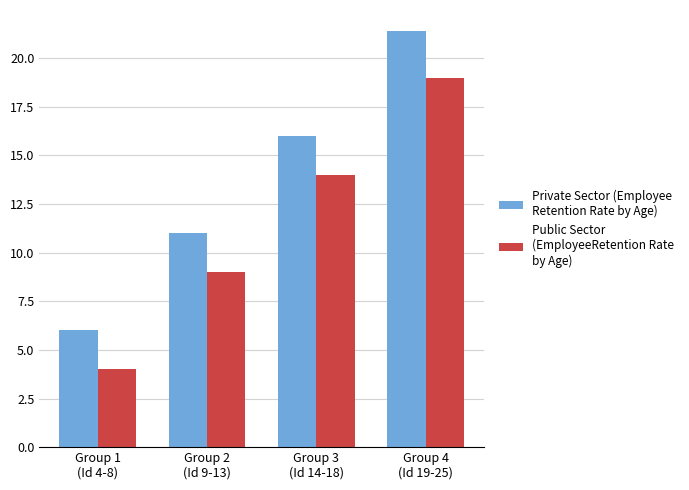

What is the greatest value displayed?

21.4